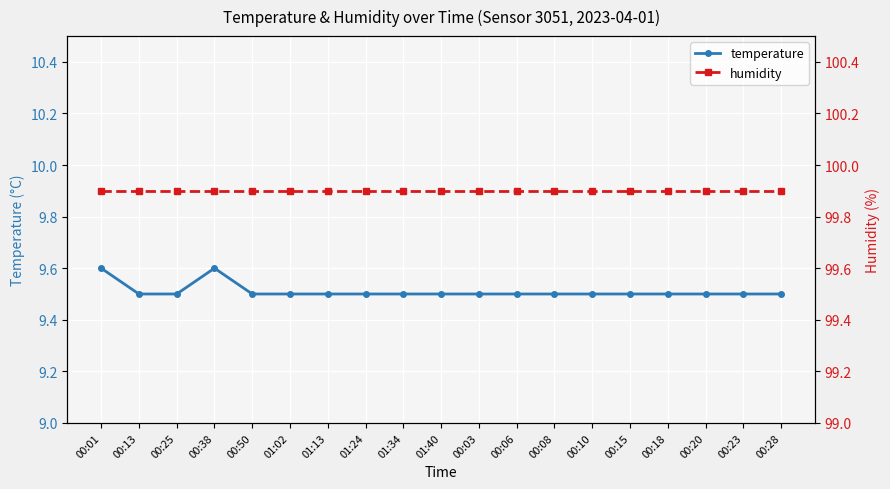

Does the chart display data point markers on the line(s)?

Yes